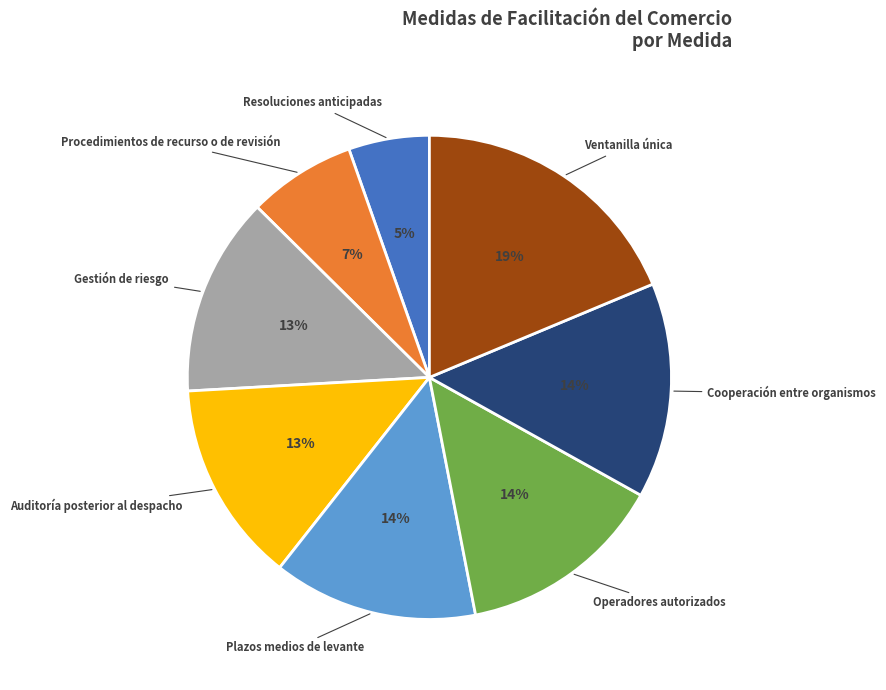

Count the number of slices in the pie.

8